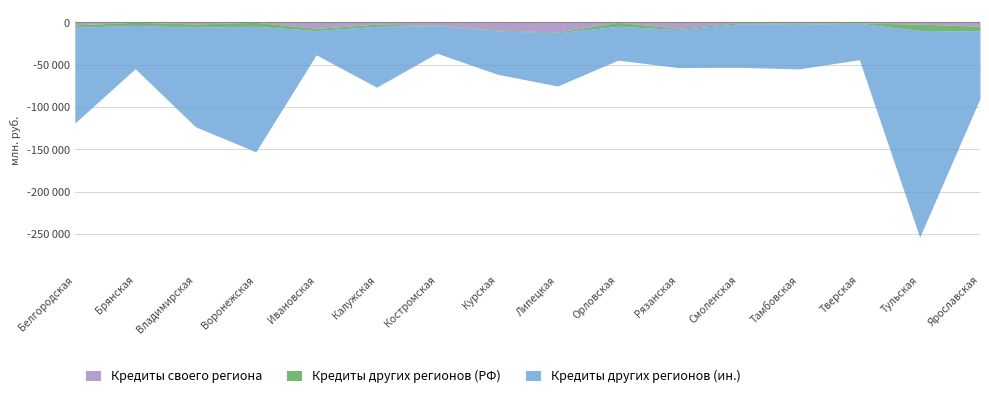

Is it true that Кредиты своего региона equals 12014 at Ивановская?

False